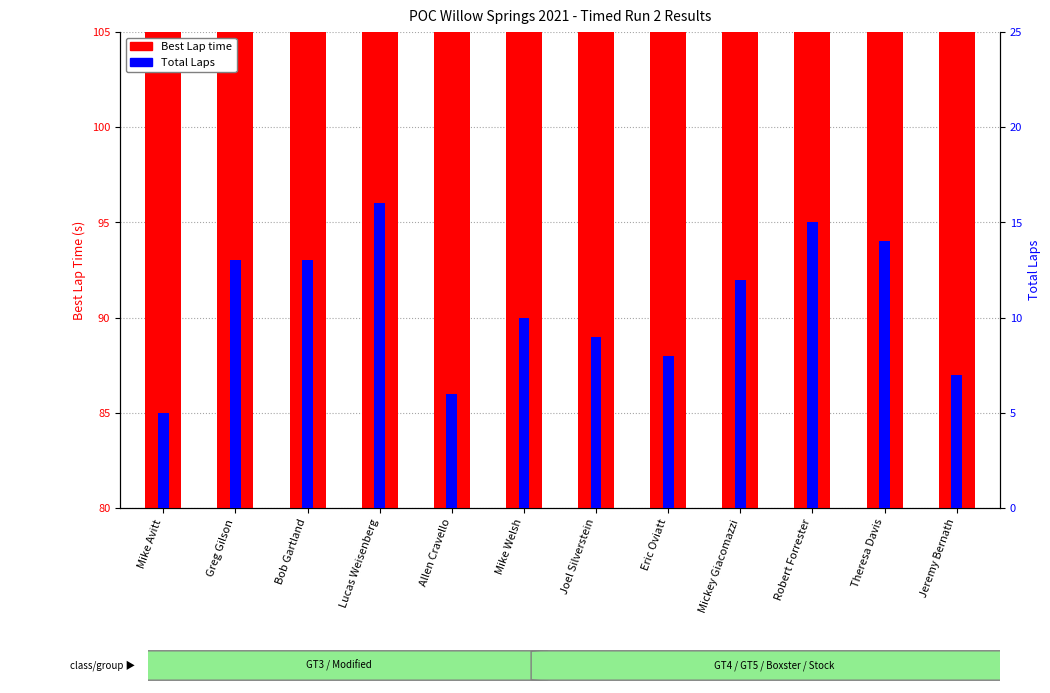

The value at Theresa Davis is 28.0. True or false?

False